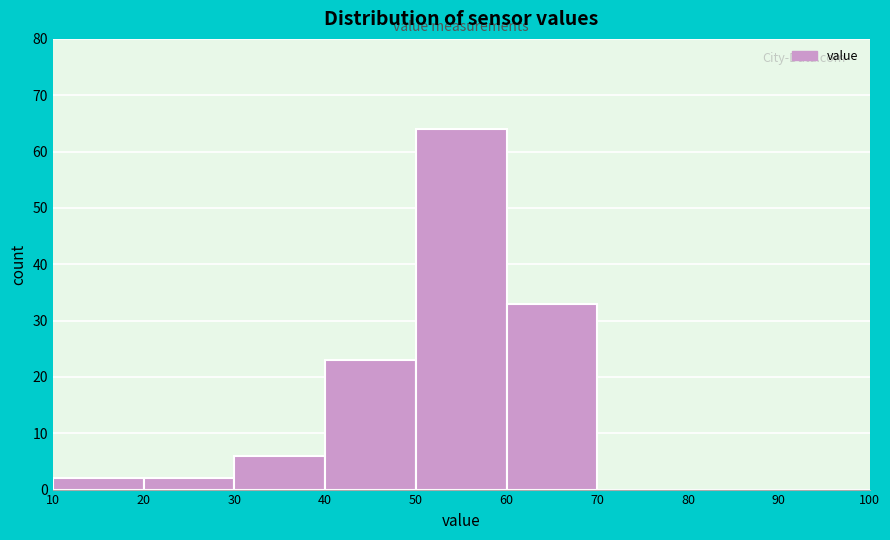

Which range on the x-axis has the tallest bar?

50 to 60